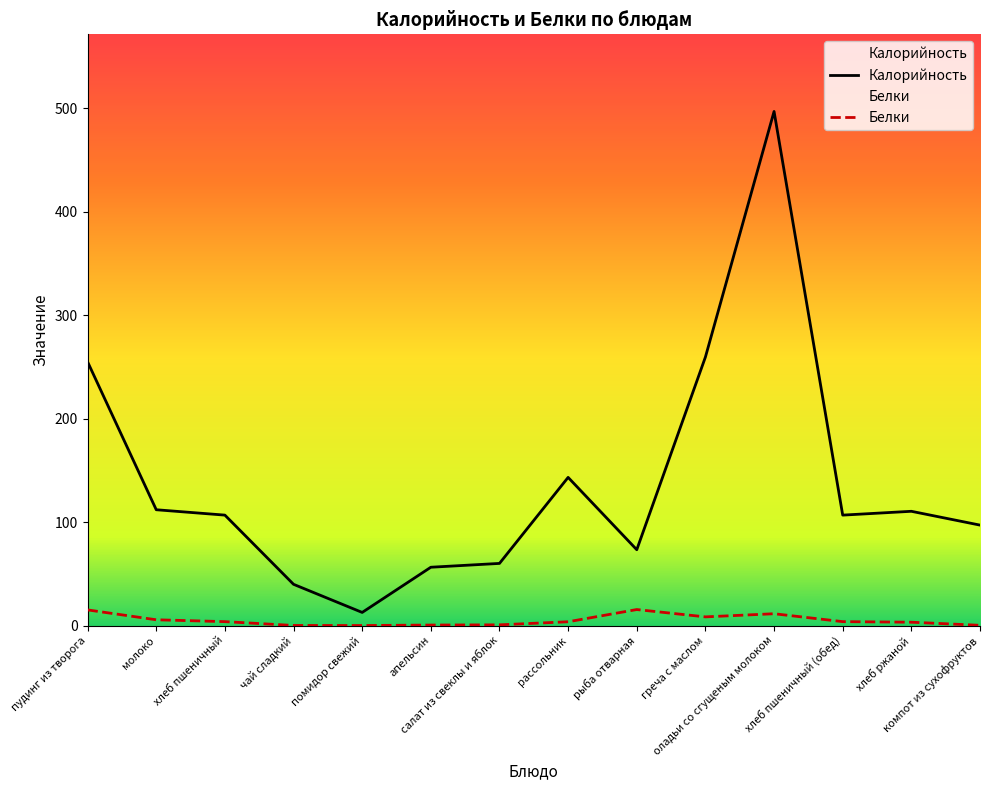

Reading left to right, extract all data points from this chart.

Калорийность: пудинг из творога=255.0	молоко=112.0	хлеб пшеничный=106.8	чай сладкий=39.9	помидор свежий=12.7	апельсин=56.4	салат из свеклы и яблок=60.1	рассольник=143.3	рыба отварная=73.3	греча с маслом=259.6	оладьи со сгущеным молоком=497.1	хлеб пшеничный (обед)=106.8	хлеб ржаной=110.5	компот из сухофруктов=97.1
Белки: пудинг из творога=15.1	молоко=5.6	хлеб пшеничный=3.8	чай сладкий=0.1	помидор свежий=0.0	апельсин=0.5	салат из свеклы и яблок=0.7	рассольник=3.7	рыба отварная=15.5	греча с маслом=8.4	оладьи со сгущеным молоком=11.4	хлеб пшеничный (обед)=3.8	хлеб ржаной=3.2	компот из сухофруктов=0.2